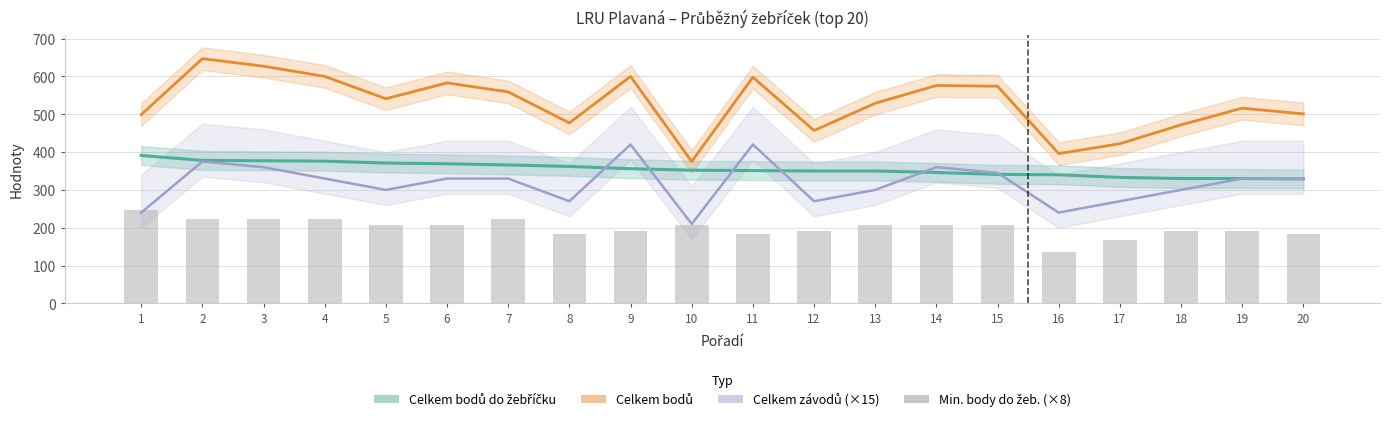

List the labels in order of value, smallest first.

16, 17, 8, 11, 20, 9, 12, 18, 19, 5, 6, 10, 13, 14, 15, 2, 3, 4, 7, 1